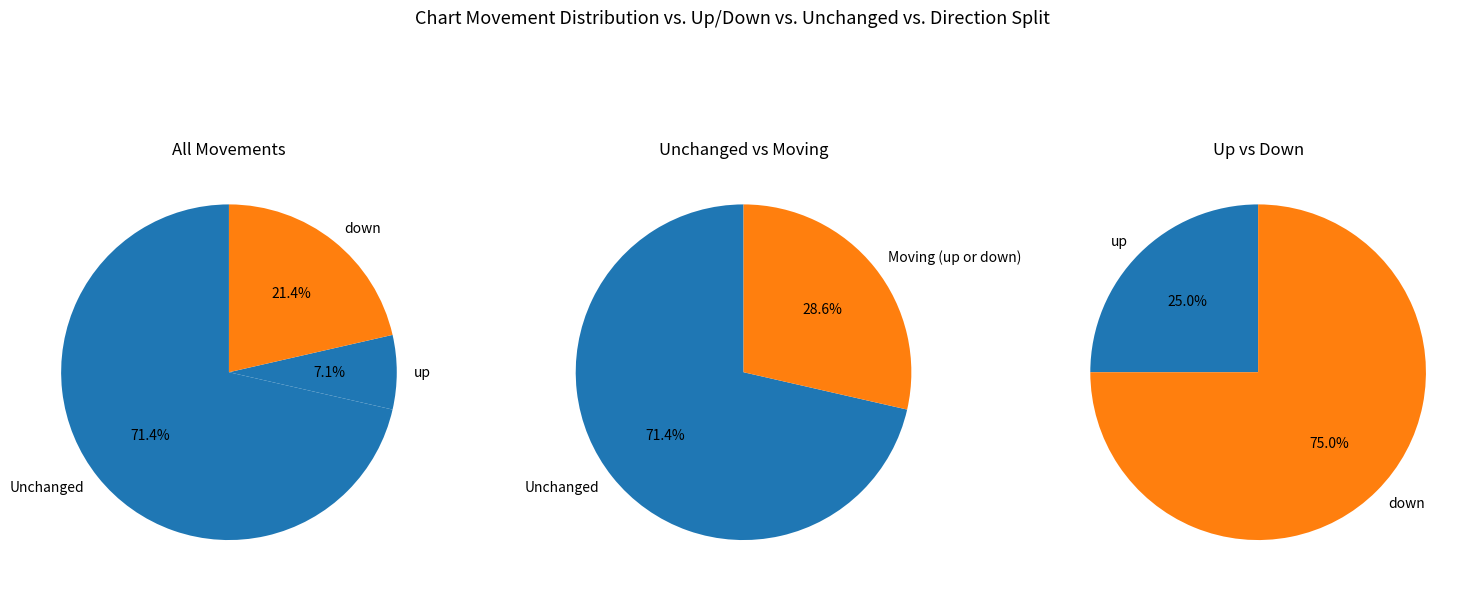

To the nearest percent, what is the combined percentage of up and down?

29%